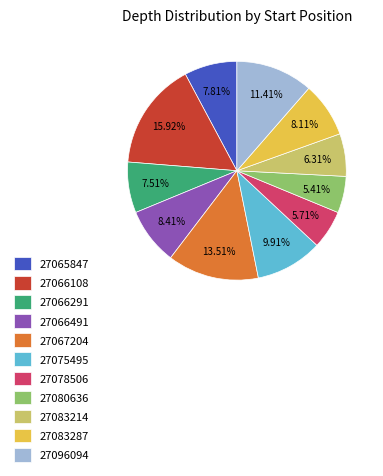

Does any single category account for the majority?

No